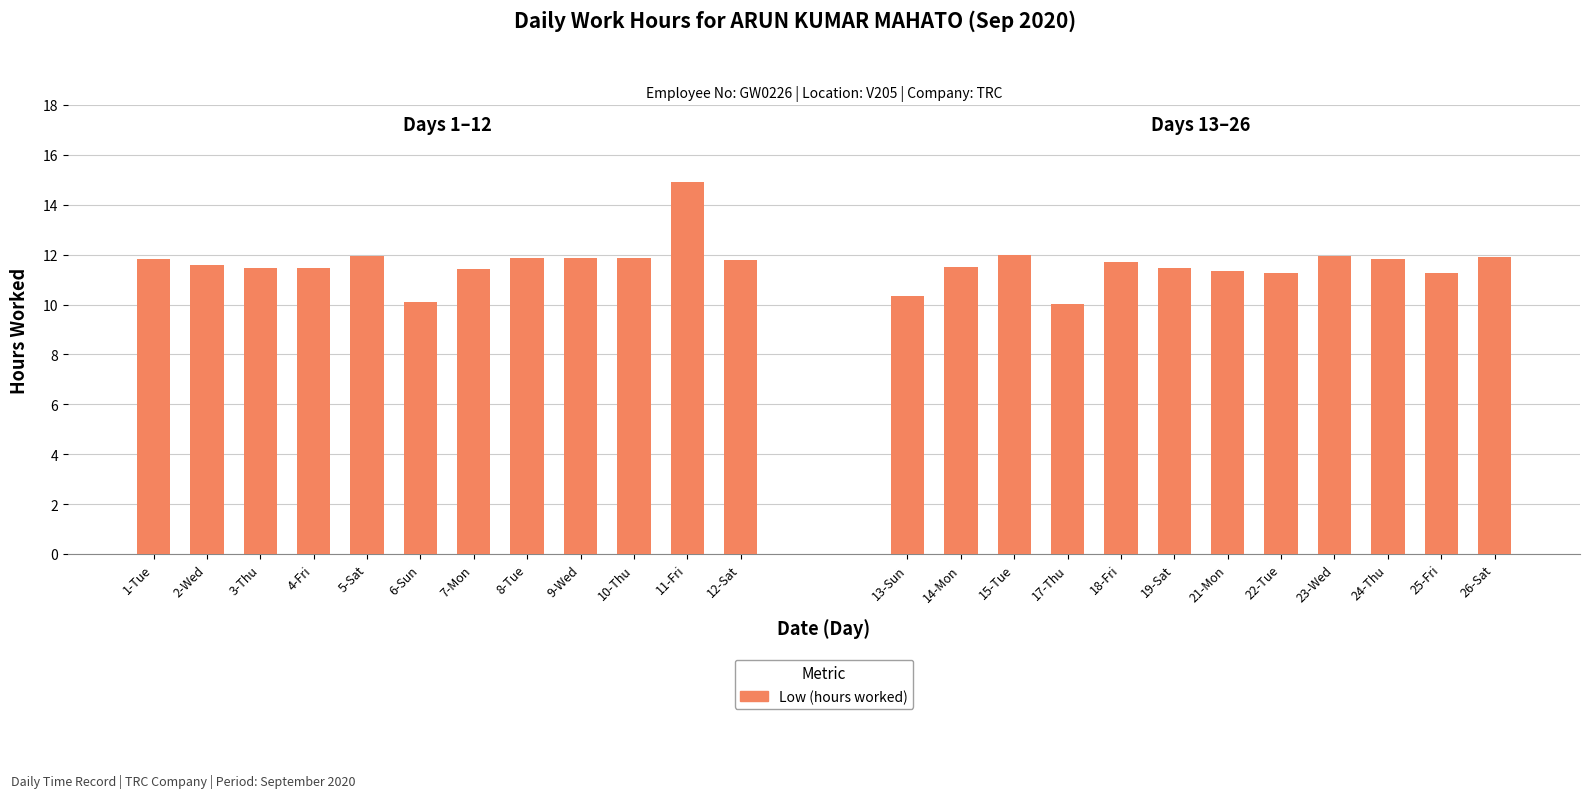

What position from the right is 12-Sat?

1